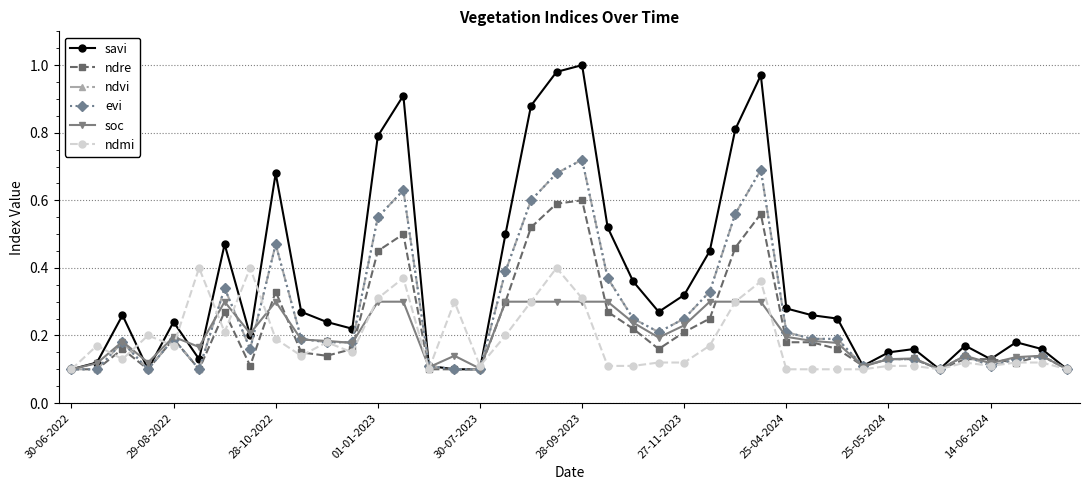

Is this an area chart (filled region under the line)?

No